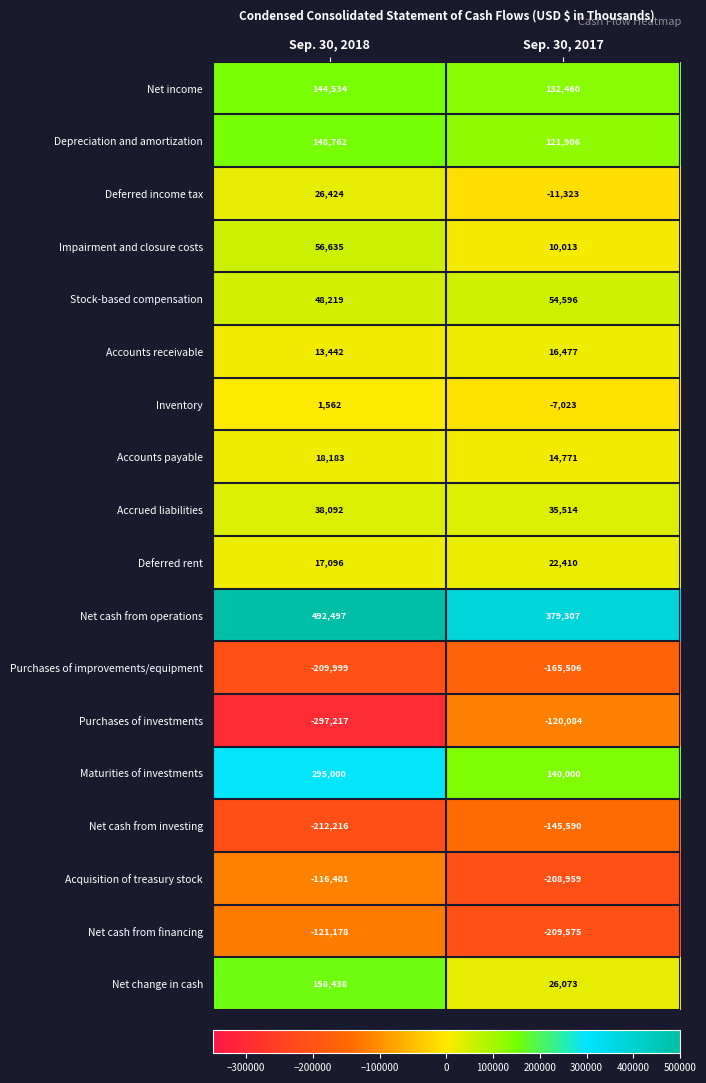

Rank the series at Sep. 30, 2018 from highest to lowest value.

Net cash from operations, Maturities of investments, Net change in cash, Depreciation and amortization, Net income, Impairment and closure costs, Stock-based compensation, Accrued liabilities, Deferred income tax, Accounts payable, Deferred rent, Accounts receivable, Inventory, Acquisition of treasury stock, Net cash from financing, Purchases of improvements/equipment, Net cash from investing, Purchases of investments